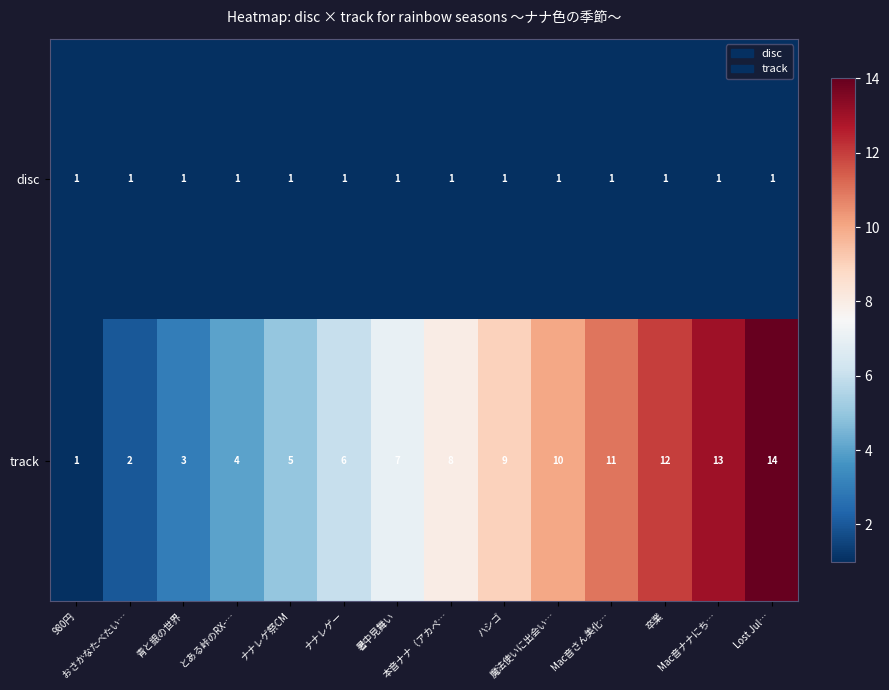

Rank the series by their average value, from lowest to highest.

disc, track